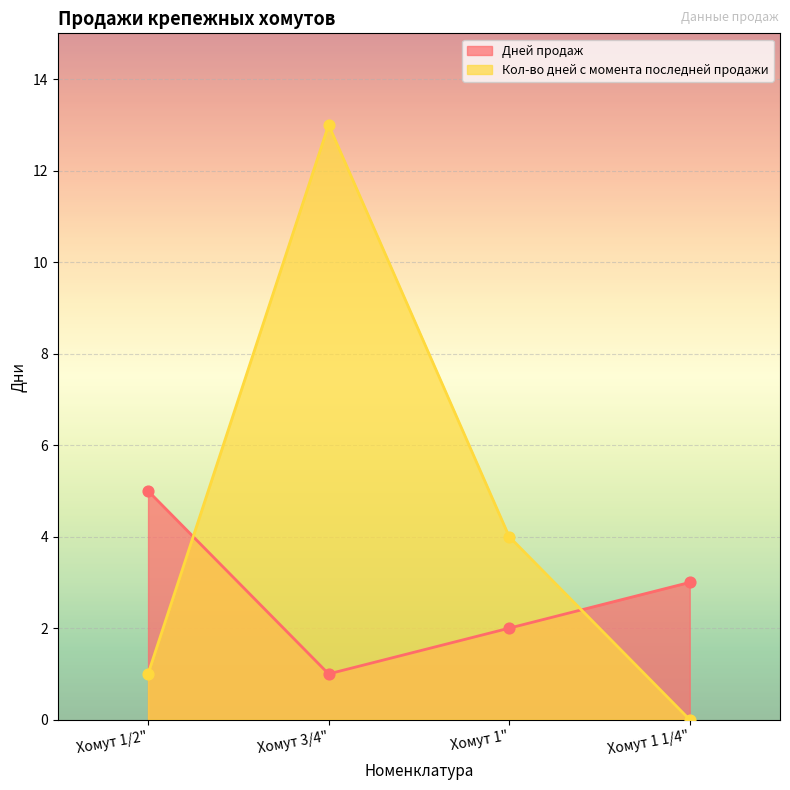

What is the total value across all series at Хомут 3/4"?

14